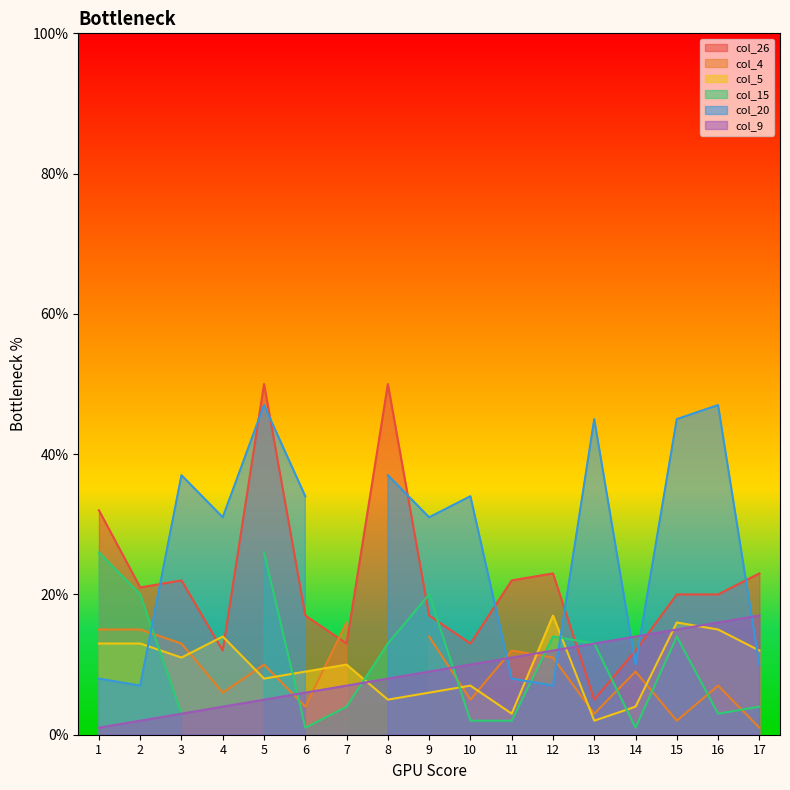

What is the minimum value shown in the chart?

1